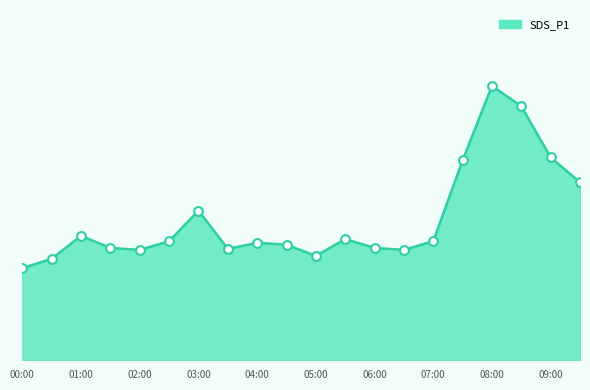

Is this an area chart (filled region under the line)?

Yes